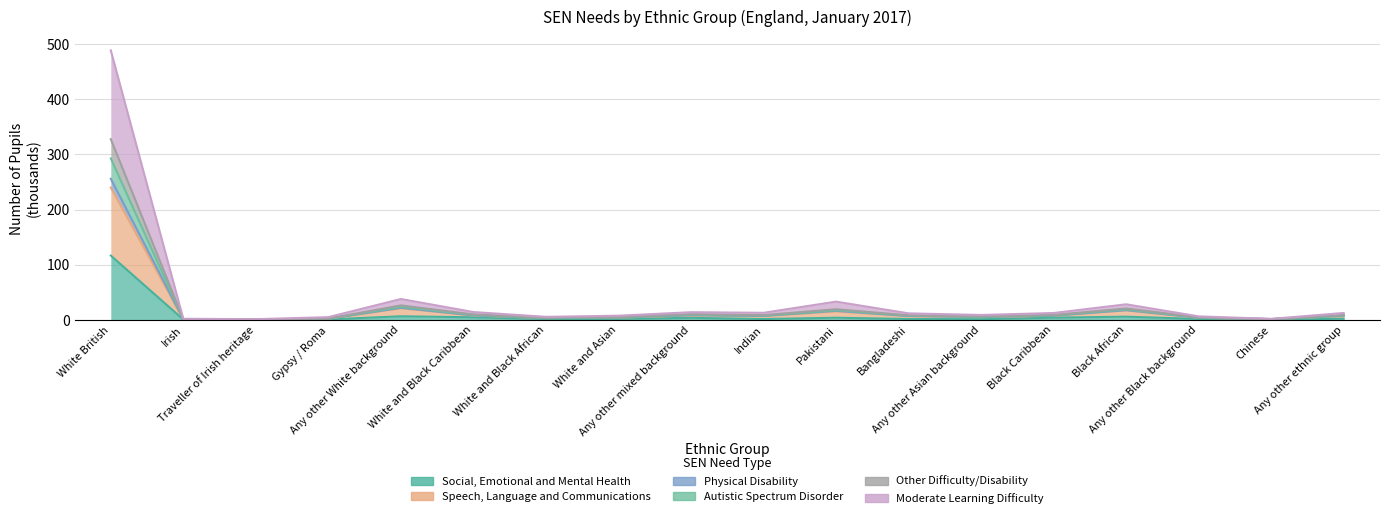

What is the sum of the Social, Emotional and Mental Health values at Black Caribbean and Black African?

9.7